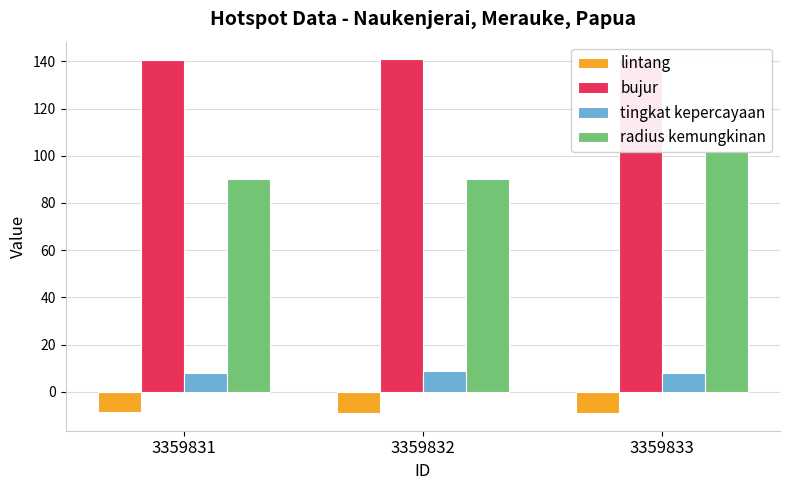

Are the bars grouped side by side (vs. stacked)?

Yes